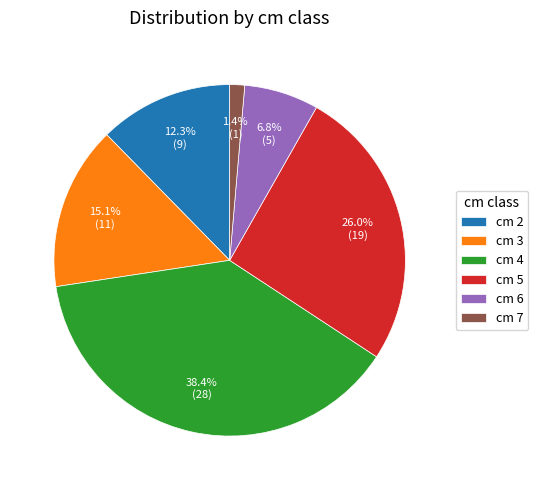

What percentage do cm 3 and cm 5 together represent?

41.1%